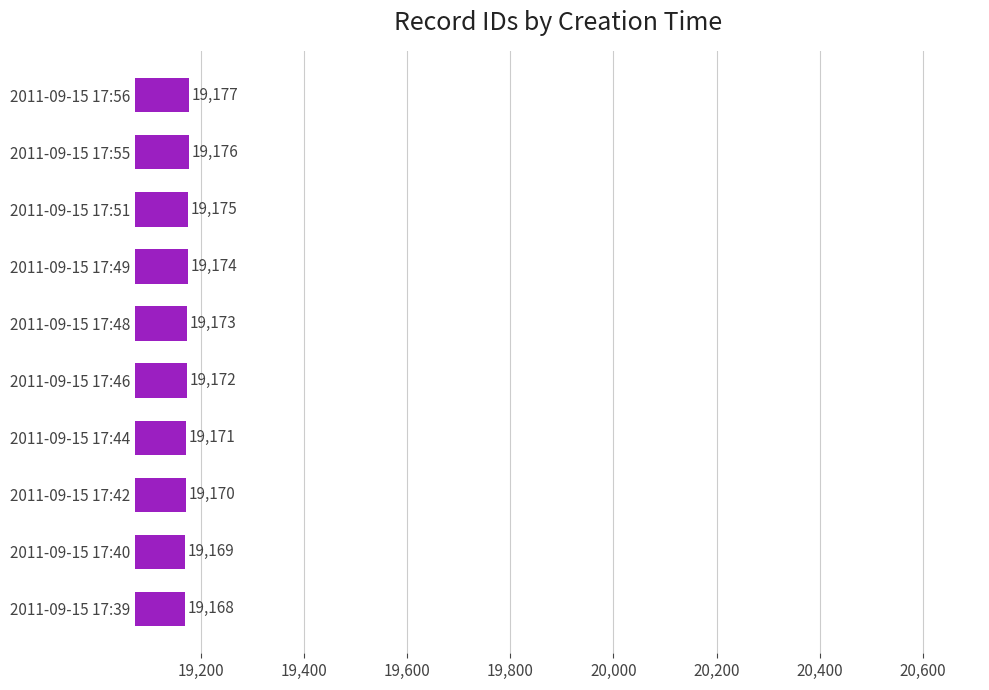

Count the values in the range 19170 to 19175.

6